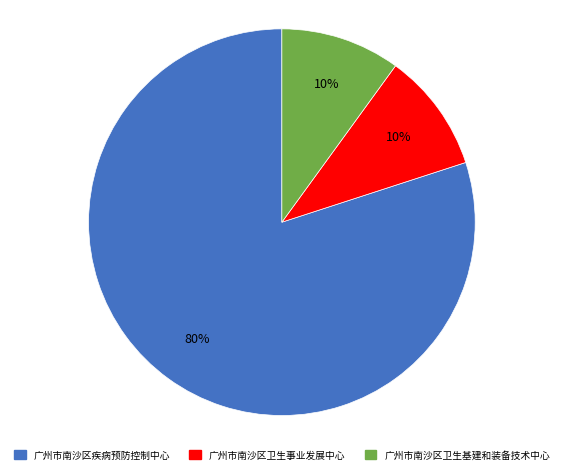

Is the sum of 广州市南沙区疾病预防控制中心 and 广州市南沙区卫生基建和装备技术中心 greater than half?

Yes